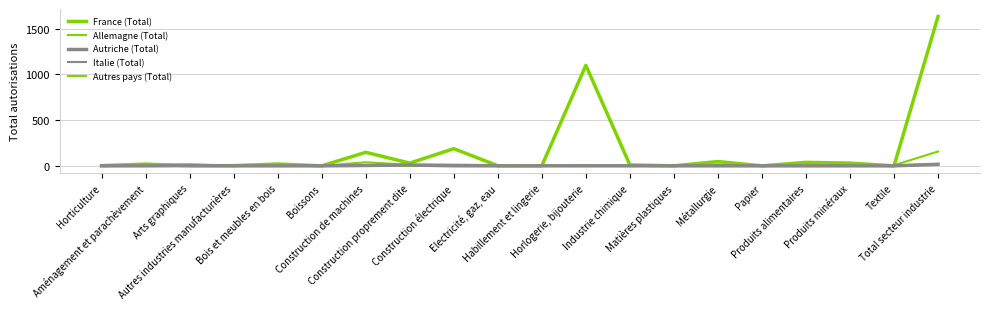

How many lines are shown in the chart?

5